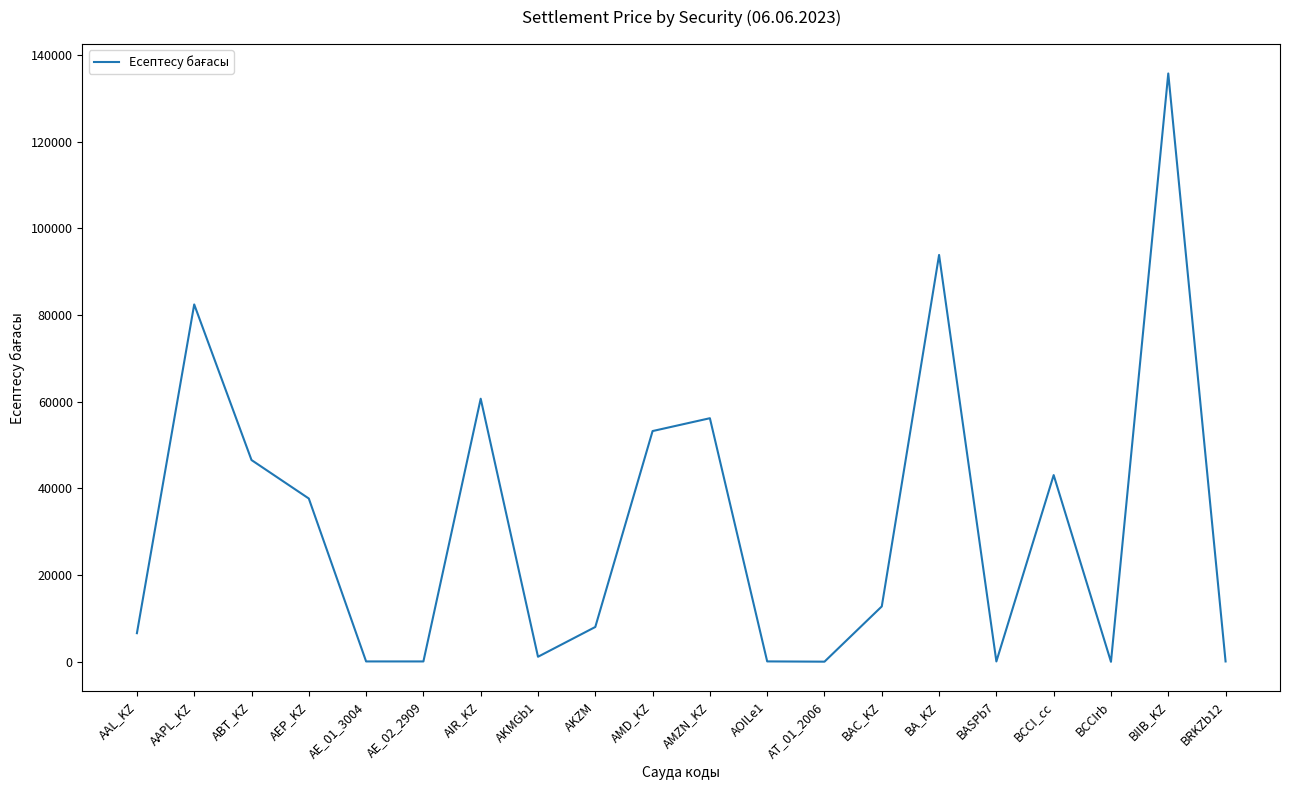

What is the approximate value at AMD_KZ?

53243.1